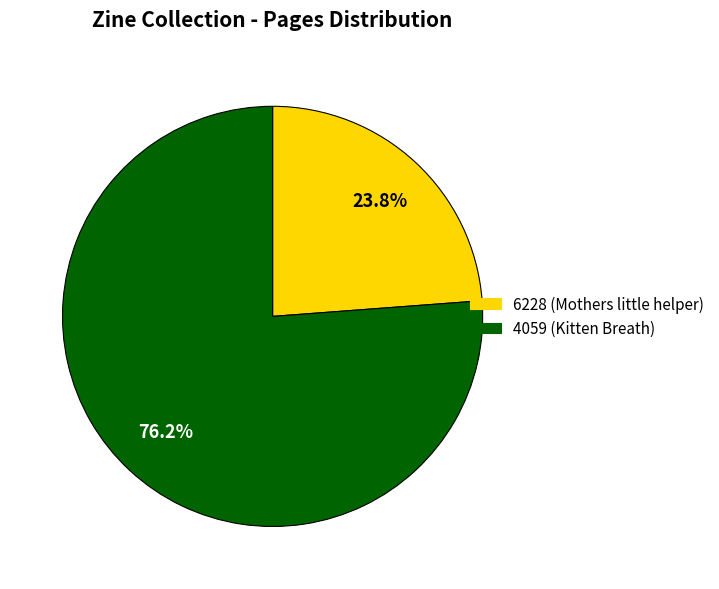

What is the ratio of the value at 4059 (Kitten Breath) to the value at 6228 (Mothers little helper)?

3.2